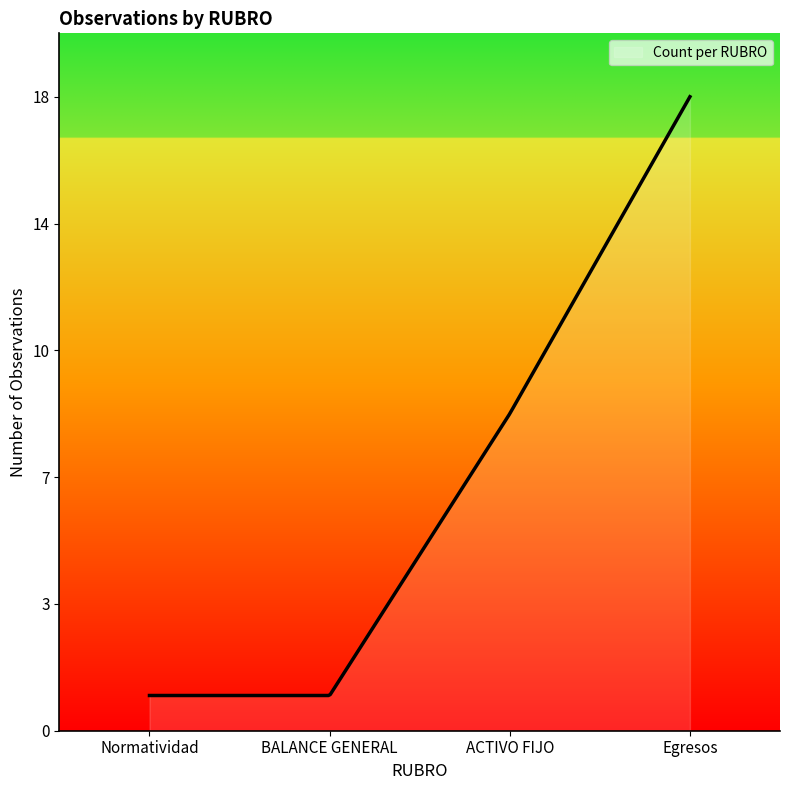

Is this an area chart (filled region under the line)?

Yes